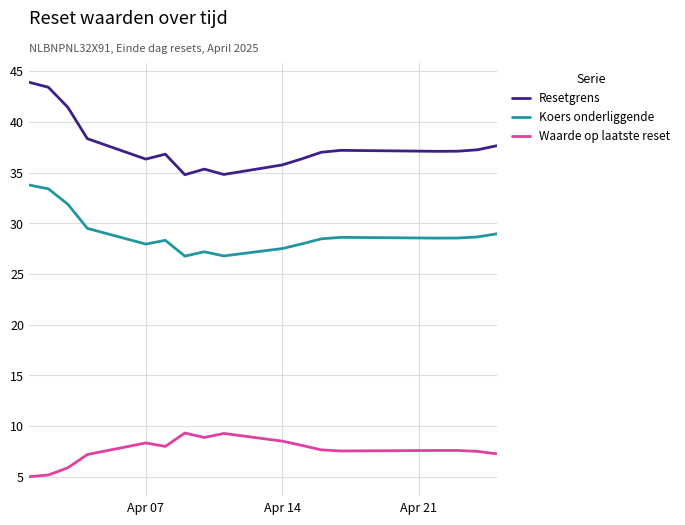

How many lines are shown in the chart?

3